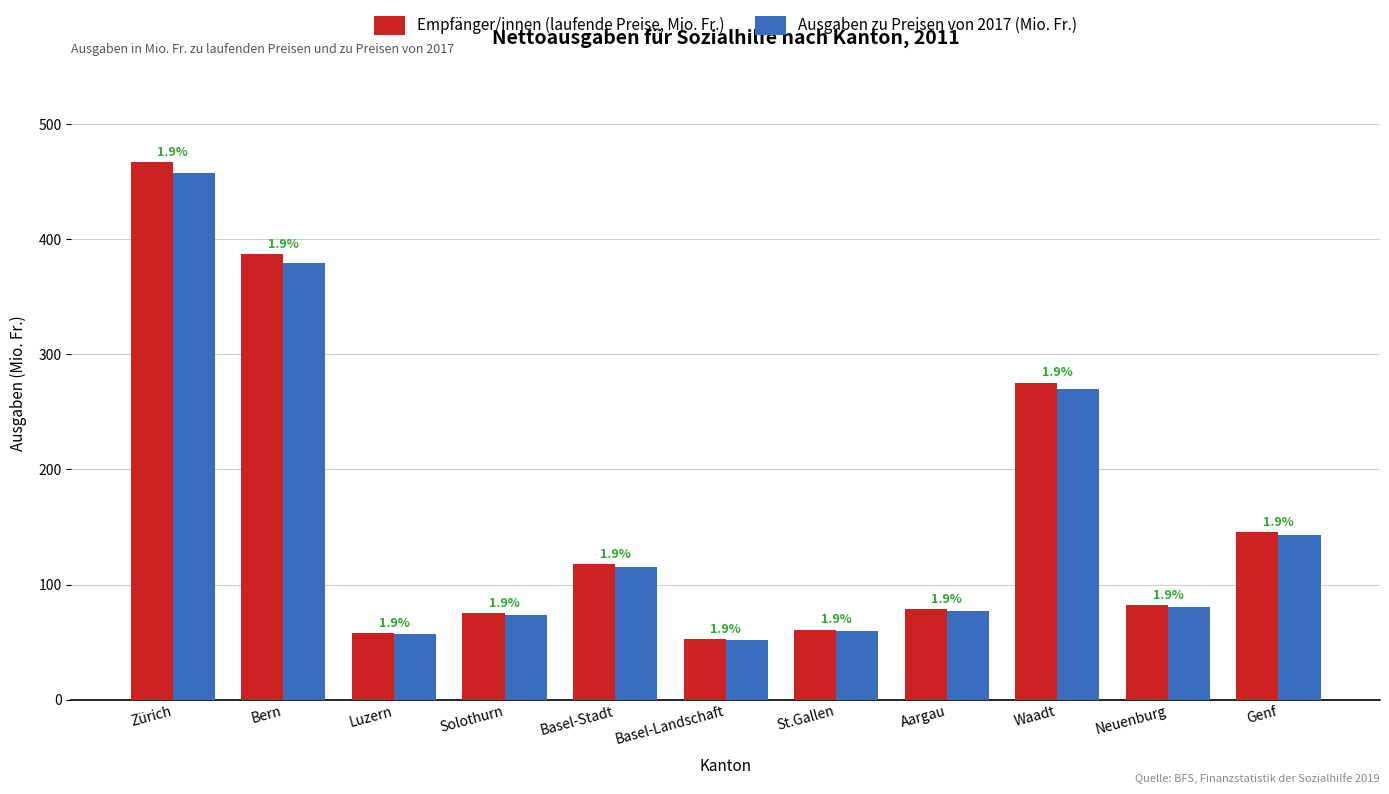

How many groups of bars are there?

11